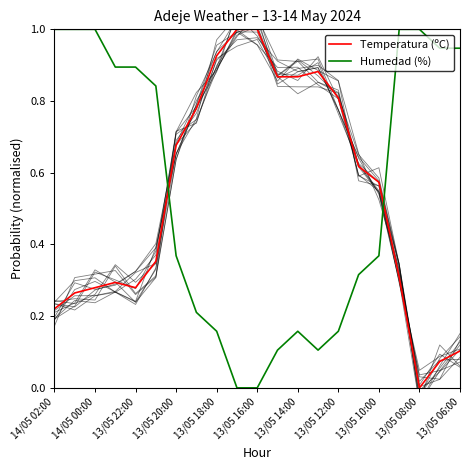

Which category has the highest value in the Humedad (%) series?

14/05 02:00